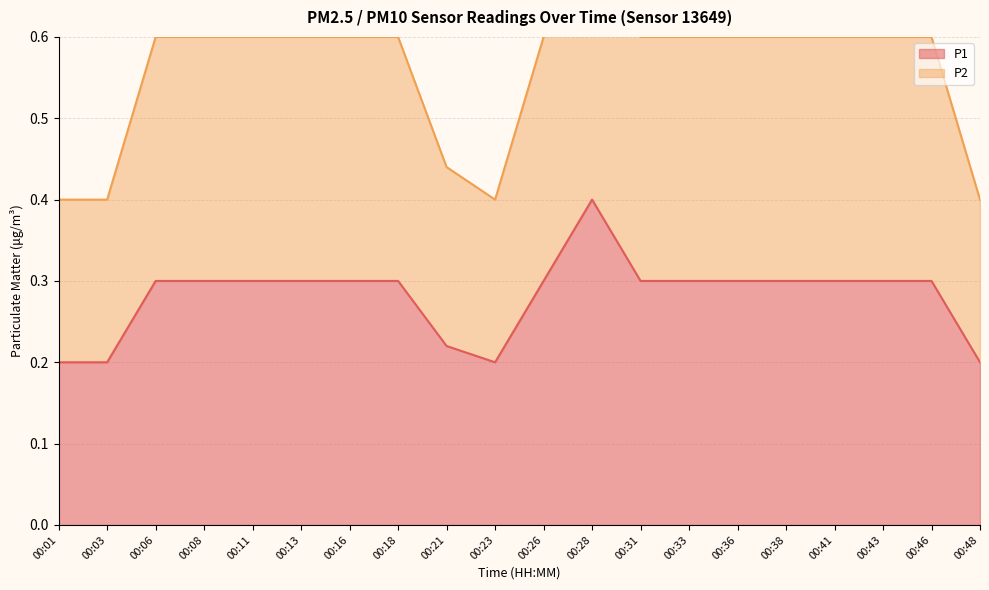

At how many categories does at least one series exceed 0?

20